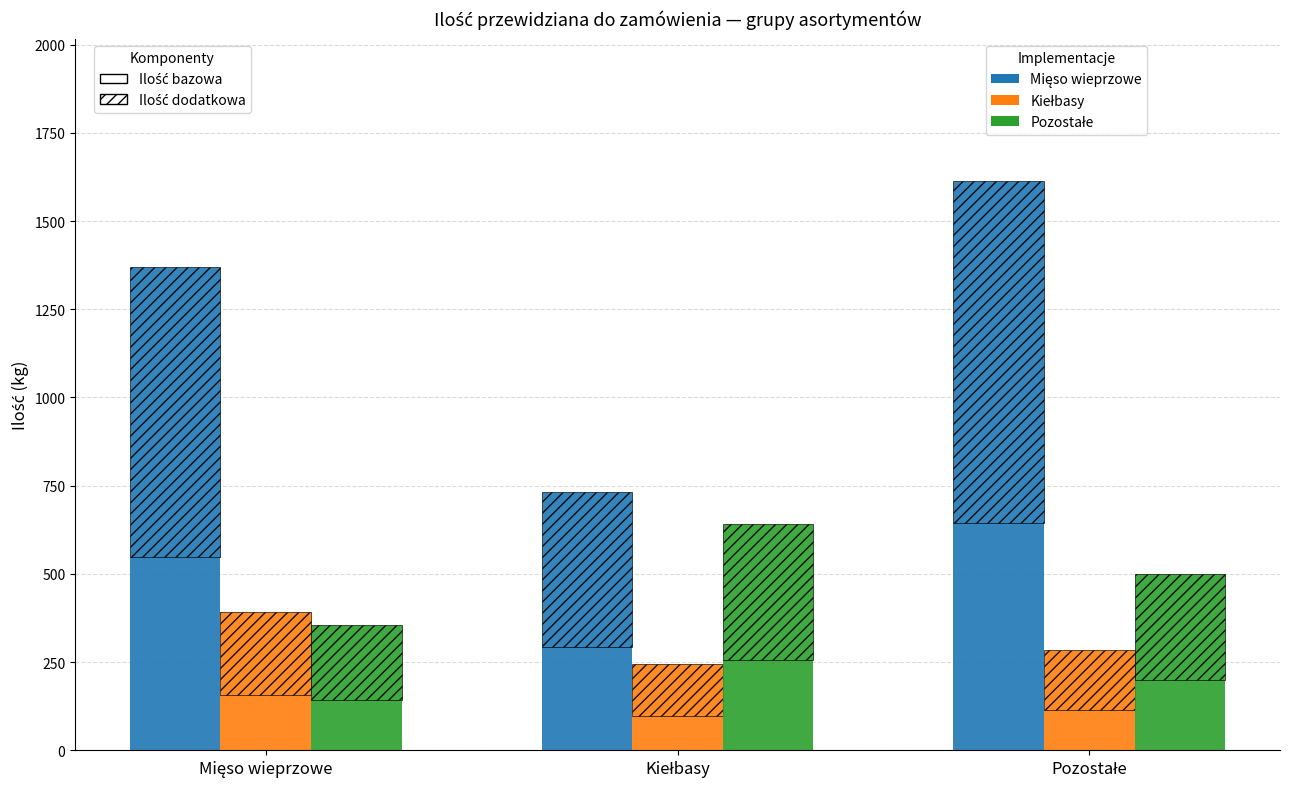

What is the label of the 1st bar from the right?

Pozostałe